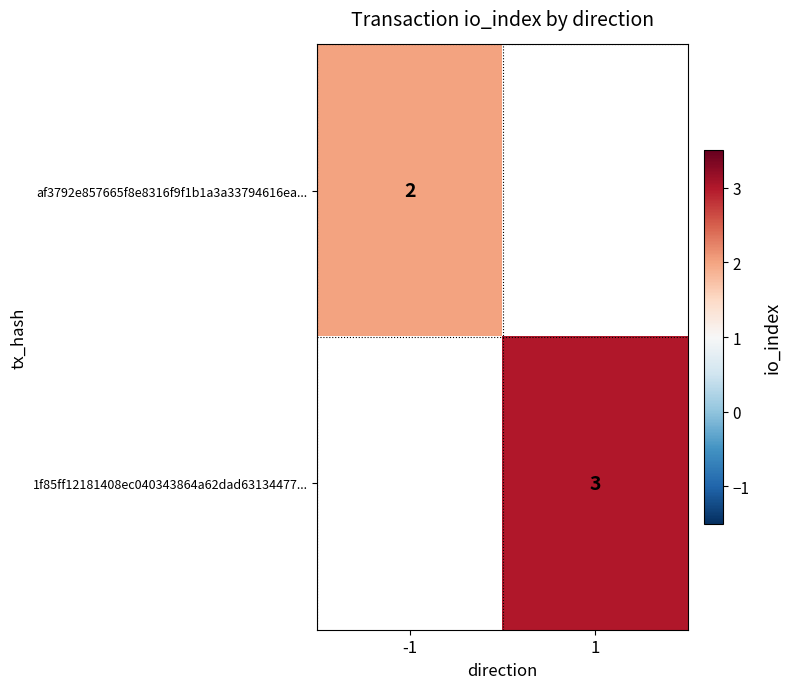

How many data points does each series have?

2